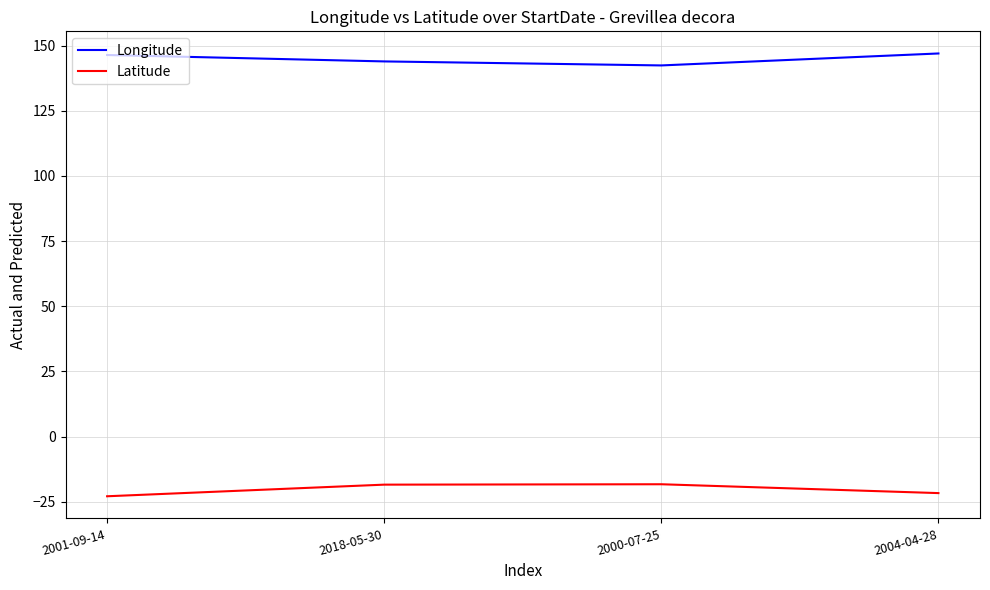

At 2018-05-30, list the series in order from smallest to largest.

Latitude, Longitude